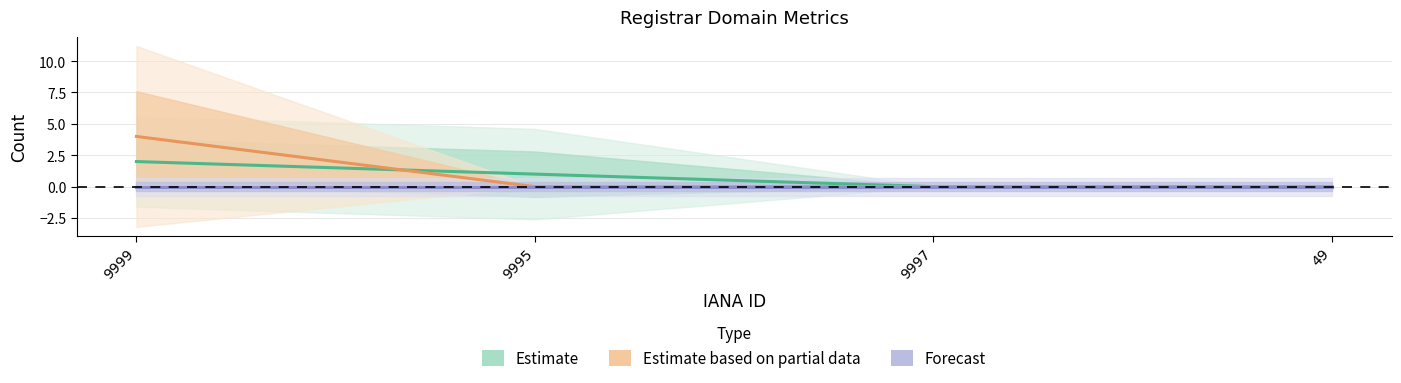

What is the label of the 4th point from the left?

49